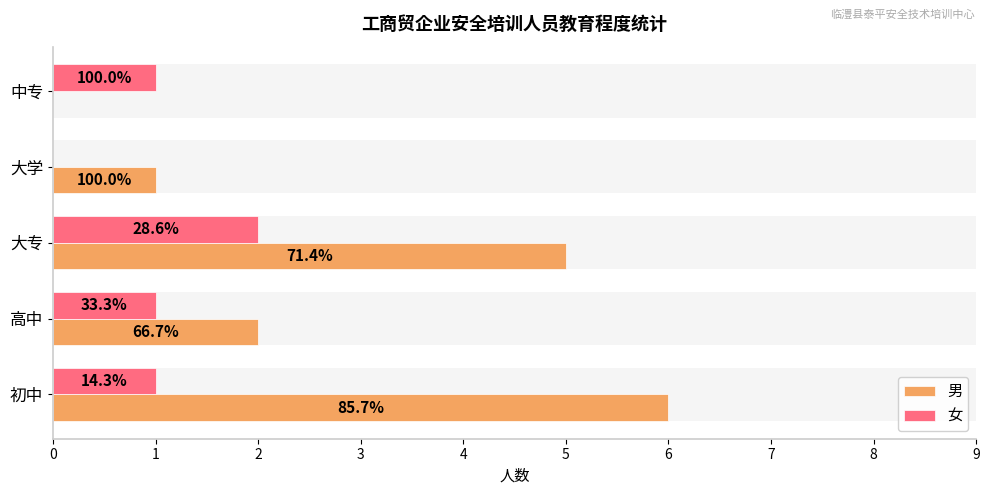

True or false: 女 has a value of 3 at 大专.

False